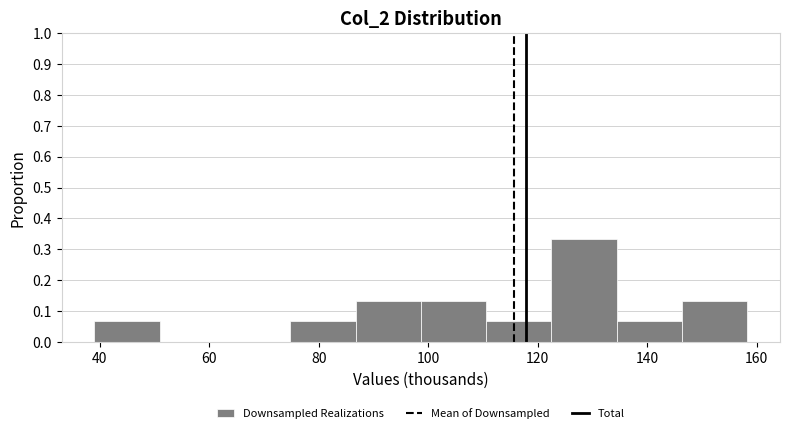

Which range on the x-axis has the tallest bar?

122 to 134